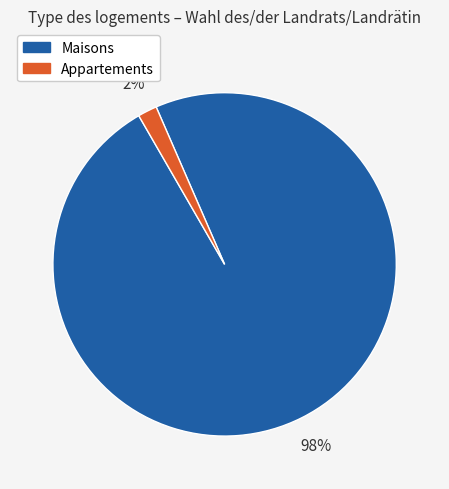

Is there any slice that represents more than half of the pie?

Yes